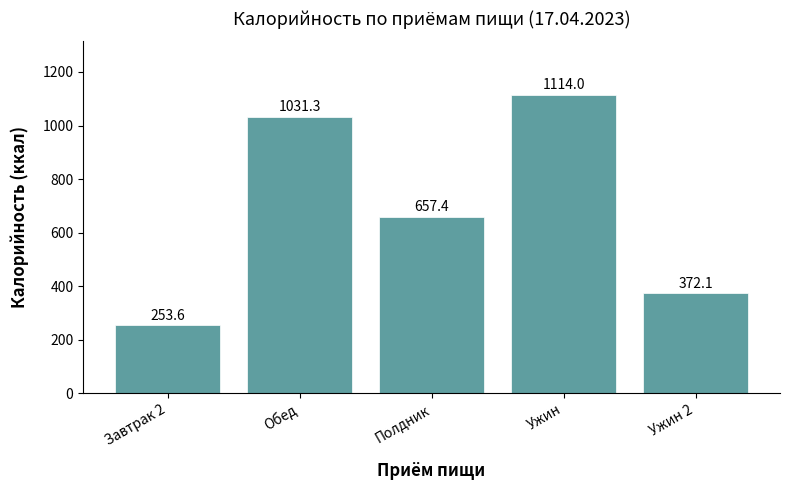

At which label is the value closest to 683?

Полдник